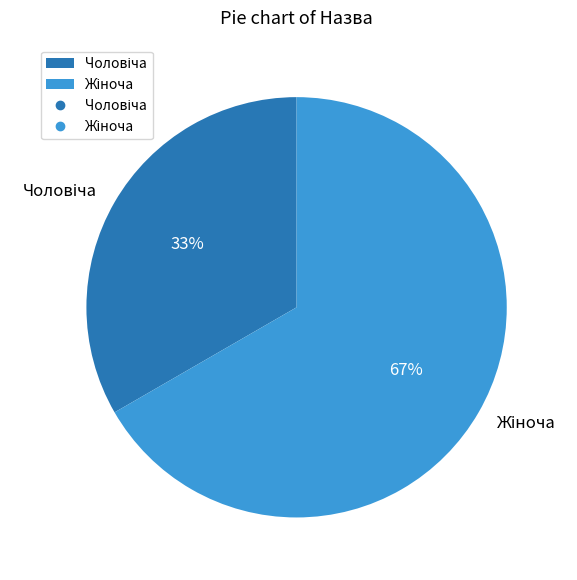

Does any single category account for the majority?

Yes